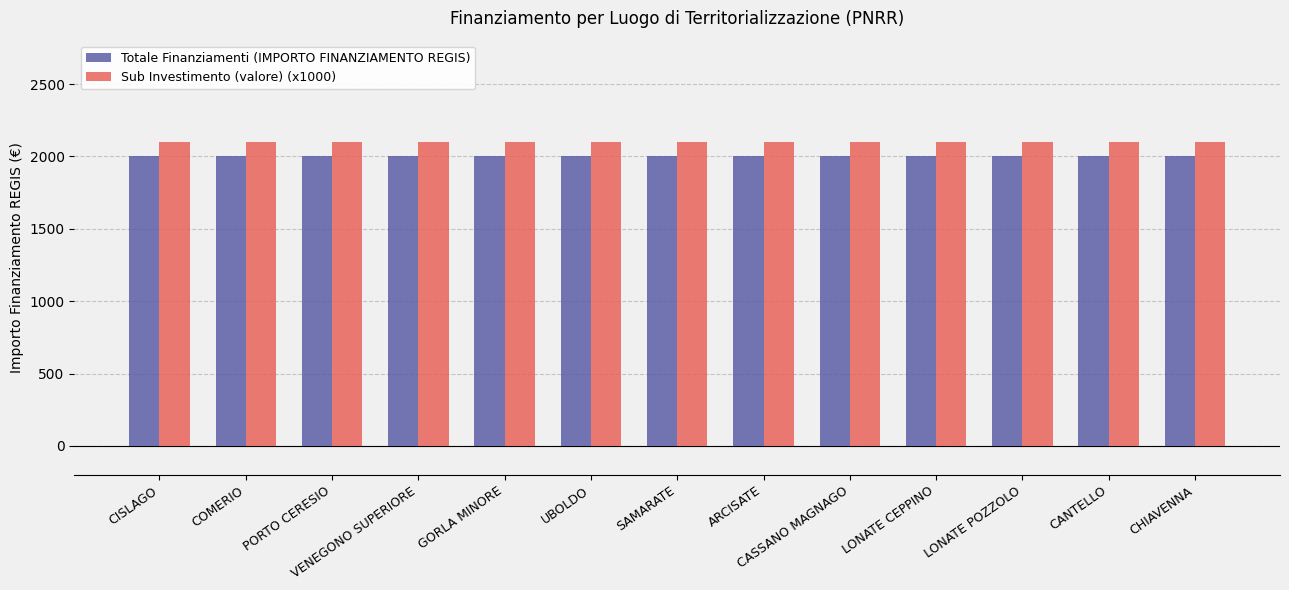

What is the difference between the highest and lowest values at CHIAVENNA?

100